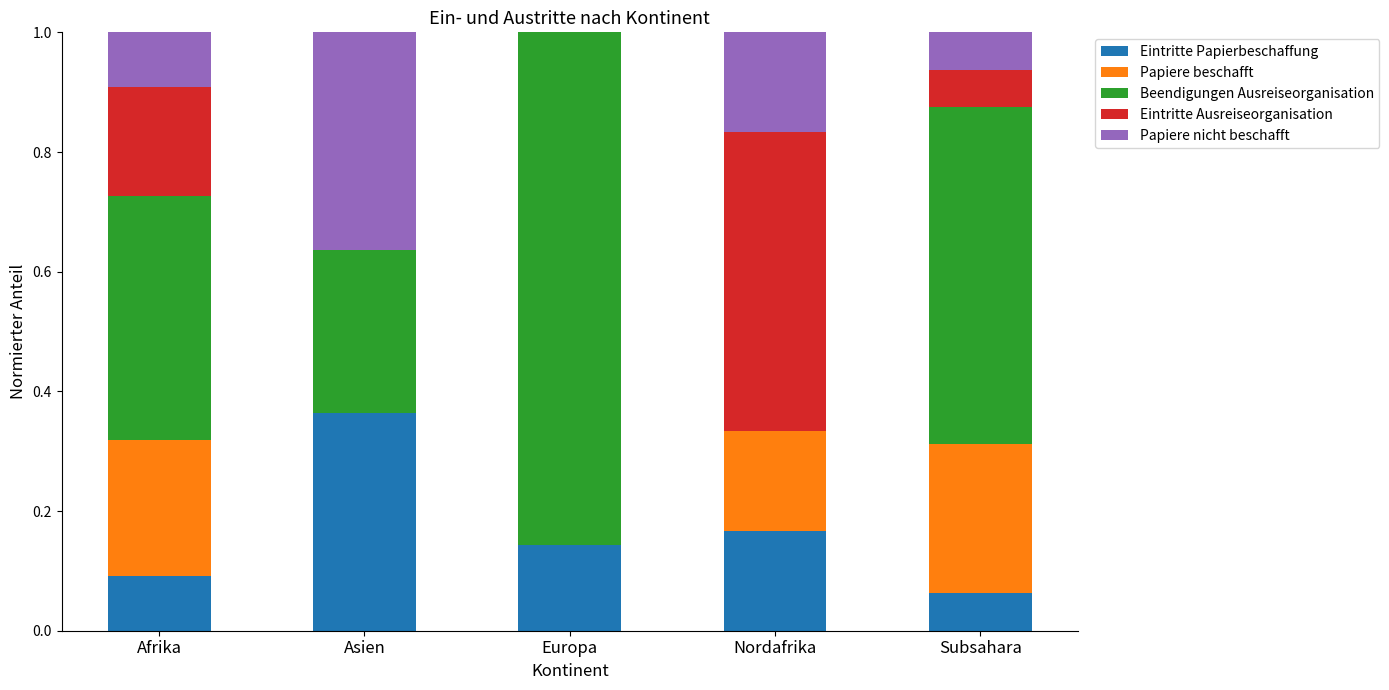

What is the total value across all series at Afrika?

1.0